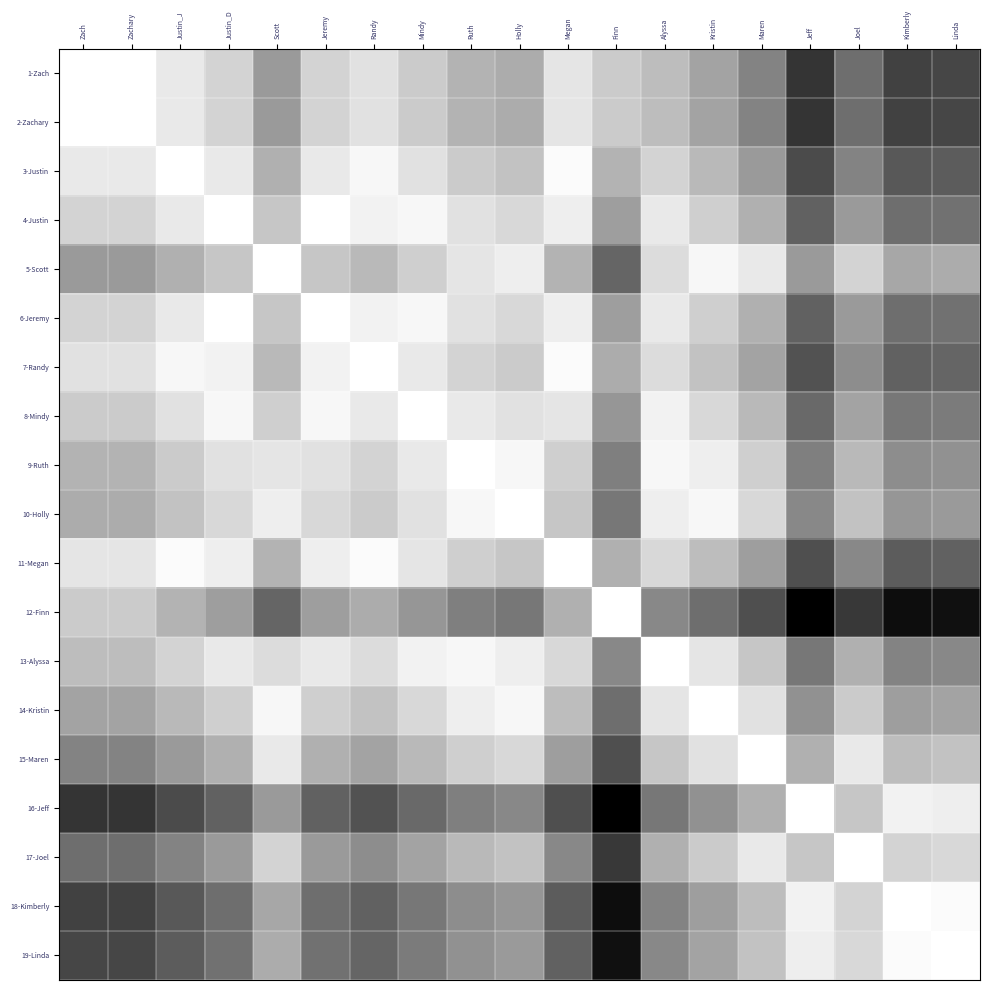

At how many categories does at least one series exceed 23?

19